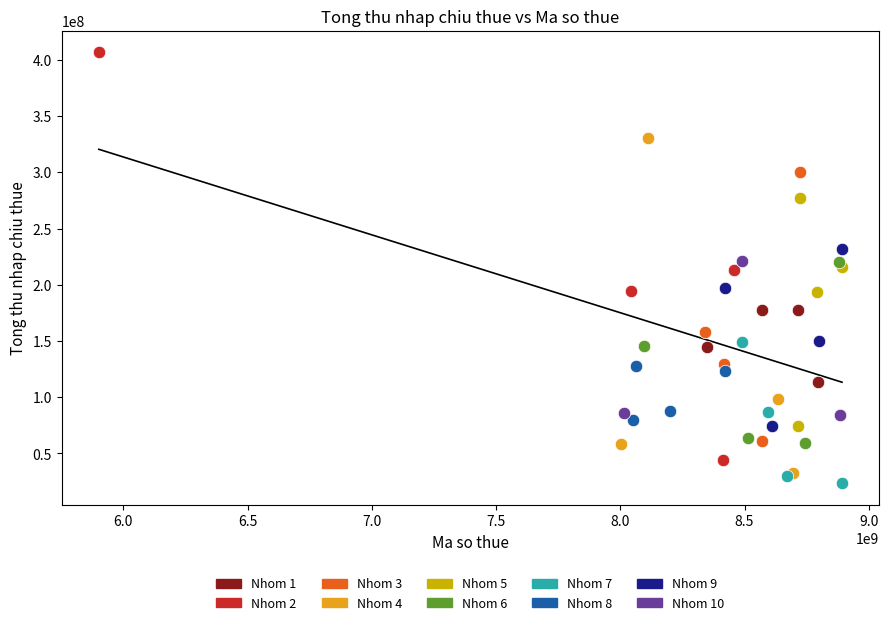

Which series has the largest Y range (max minus min)?

Nhom 2